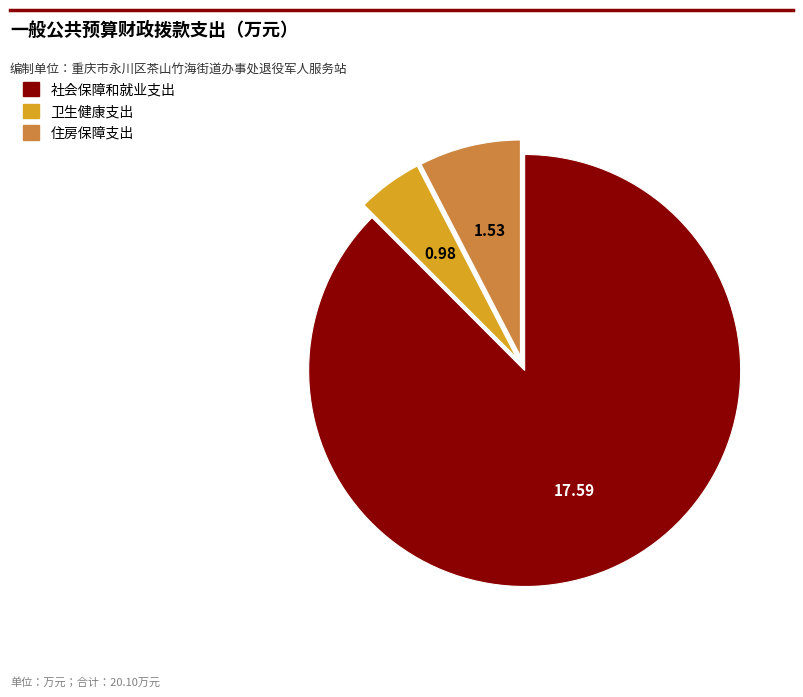

Does 社会保障和就业支出 represent more than half of the total?

Yes